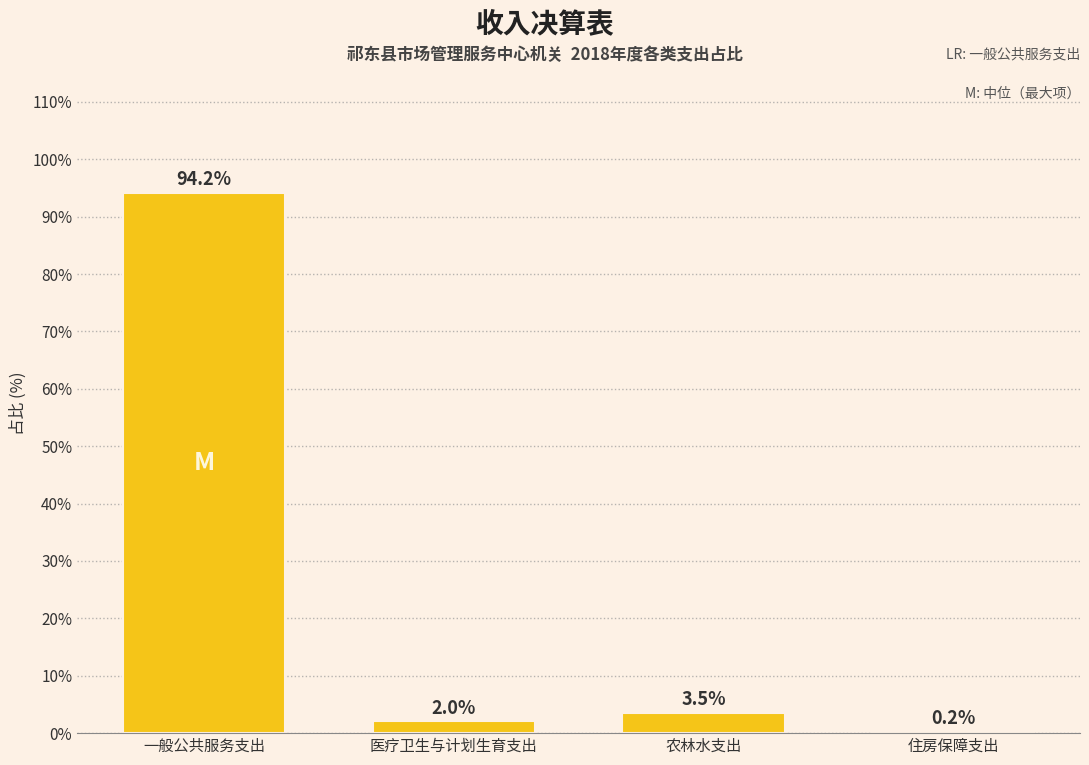

Reading left to right, what are all the values shown in this chart?

一般公共服务支出=94.2	医疗卫生与计划生育支出=2.0	农林水支出=3.5	住房保障支出=0.2